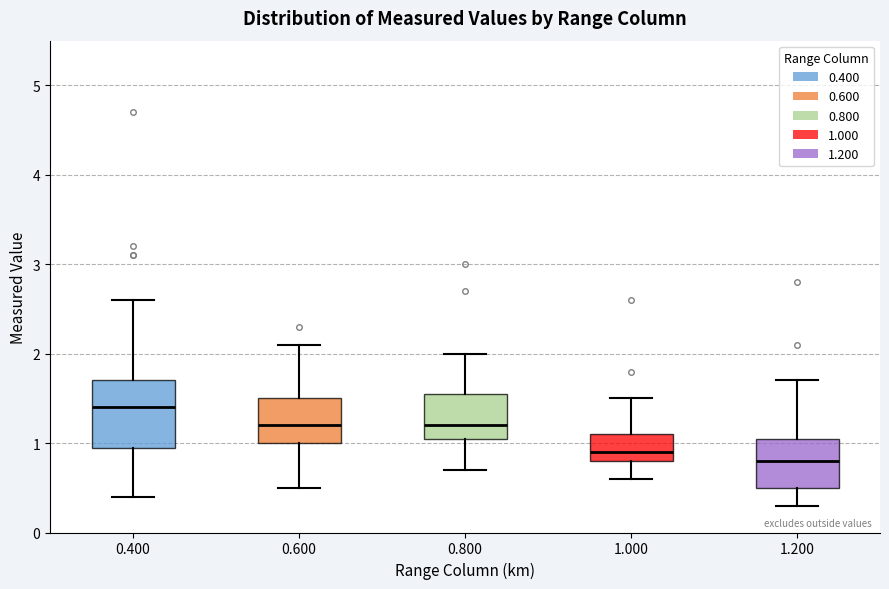

Which box has the highest median line?

0.400